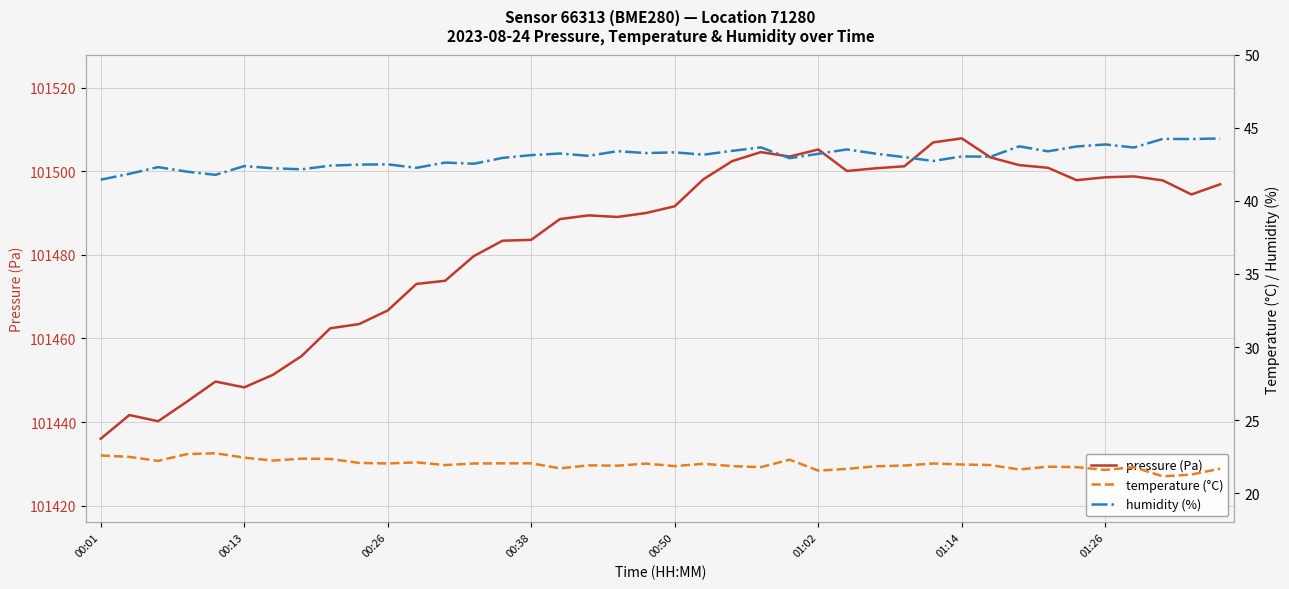

What is the lowest value of the pressure (Pa) series?

101436.0